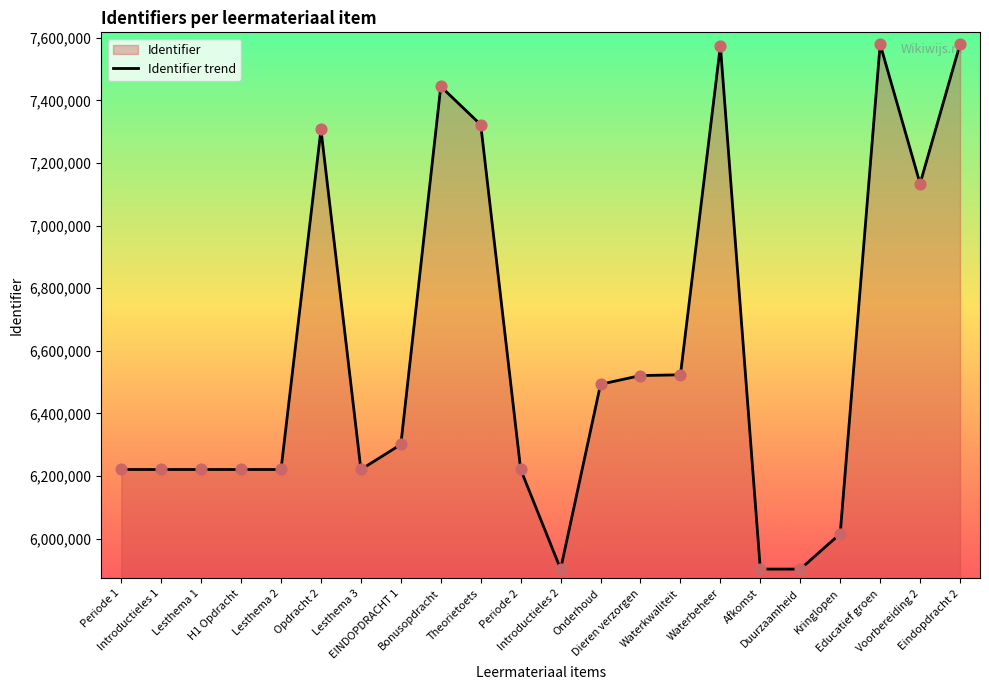

What is the change in value from Introductieles 2 to Educatief groen?

+1677187